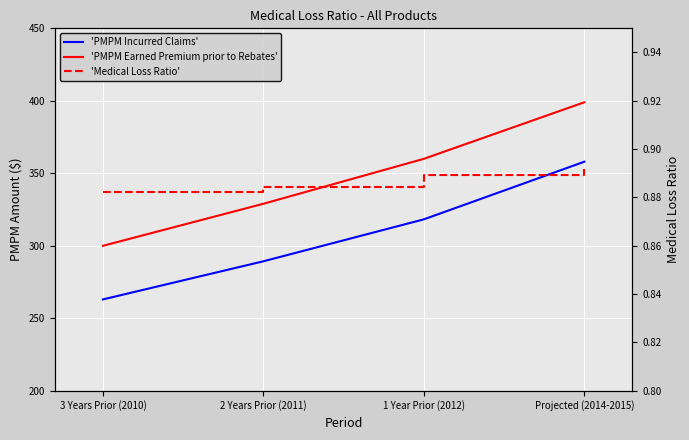

True or false: 'PMPM Incurred Claims' has a value of 149.1 at 3 Years Prior (2010).

False